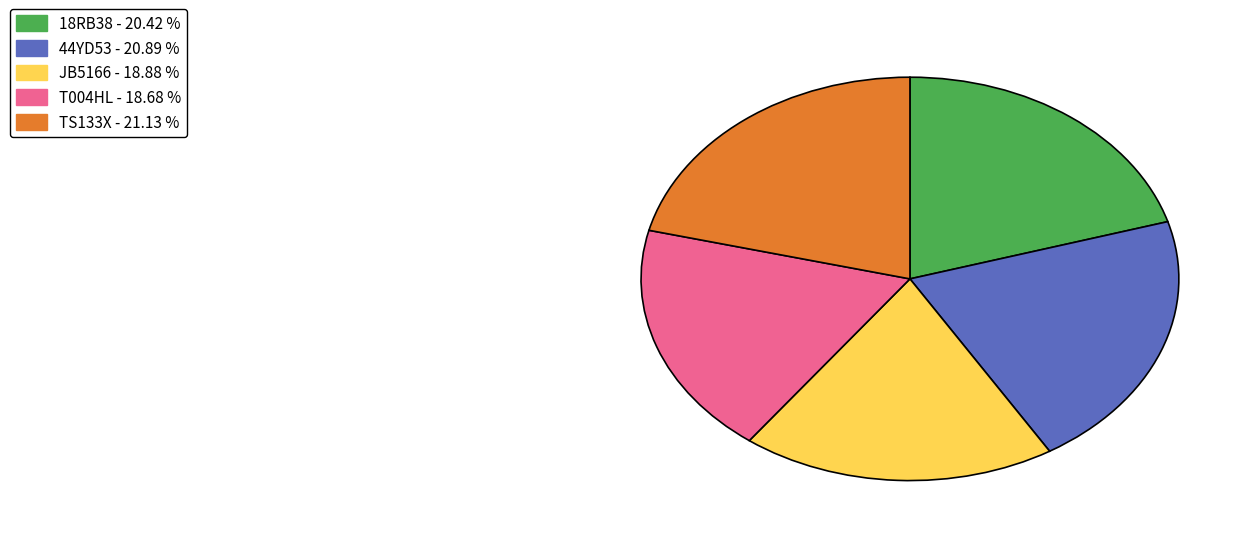

How many segments does this pie chart have?

5